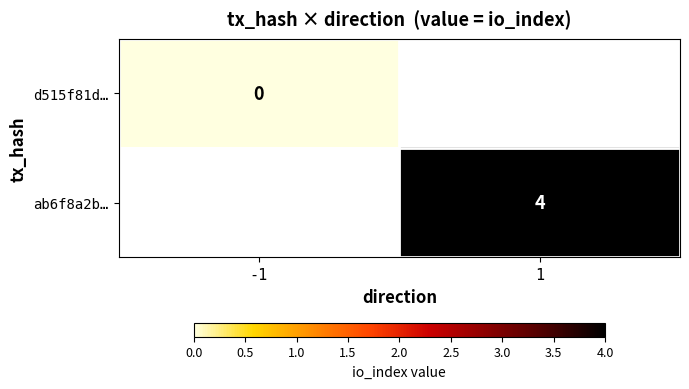

Is it true that ab6f8a2b… equals 2 at 1?

False